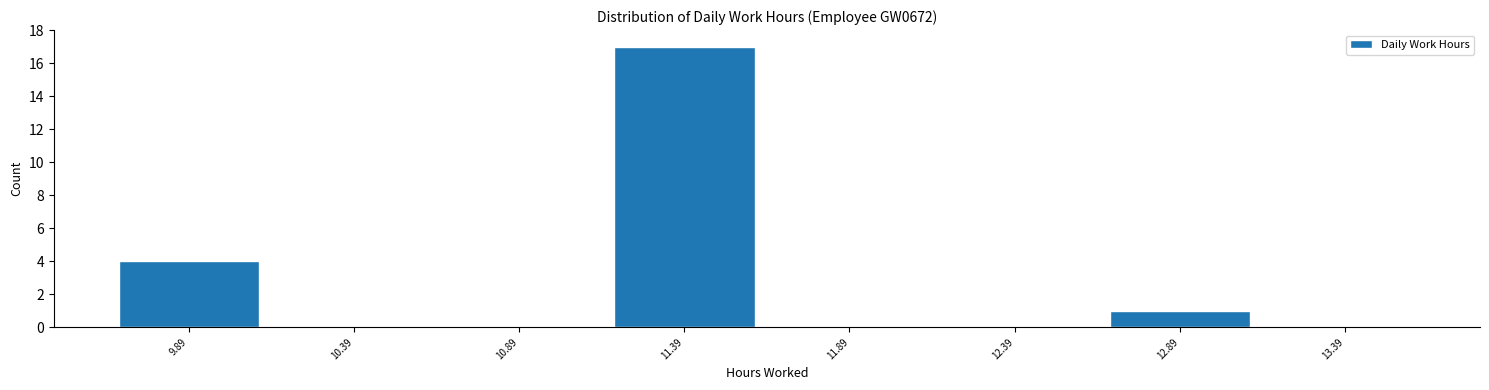

Reading left to right, transcribe this chart: for each bar, give the range it covers on the x-axis and its height. Neither the bar edges nor the heights are printed on the chart, so give them approximately, as read against the axes.

9.64 to 10.14: 4
10.14 to 10.64: 0
10.64 to 11.14: 0
11.14 to 11.64: 17
11.64 to 12.14: 0
12.14 to 12.64: 0
12.64 to 13.14: 1
13.14 to 13.64: 0